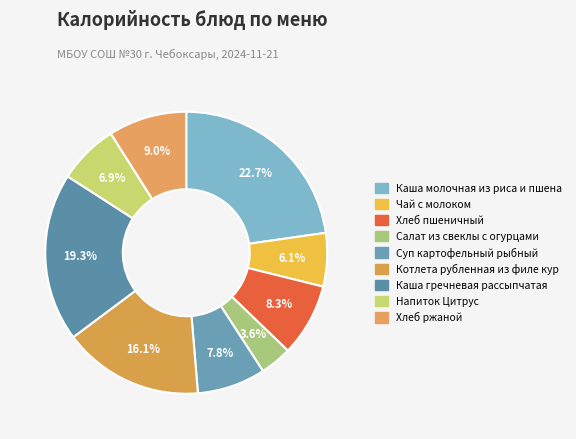

To the nearest percent, what is the difference between the largest and smallest slice percentages?

19%